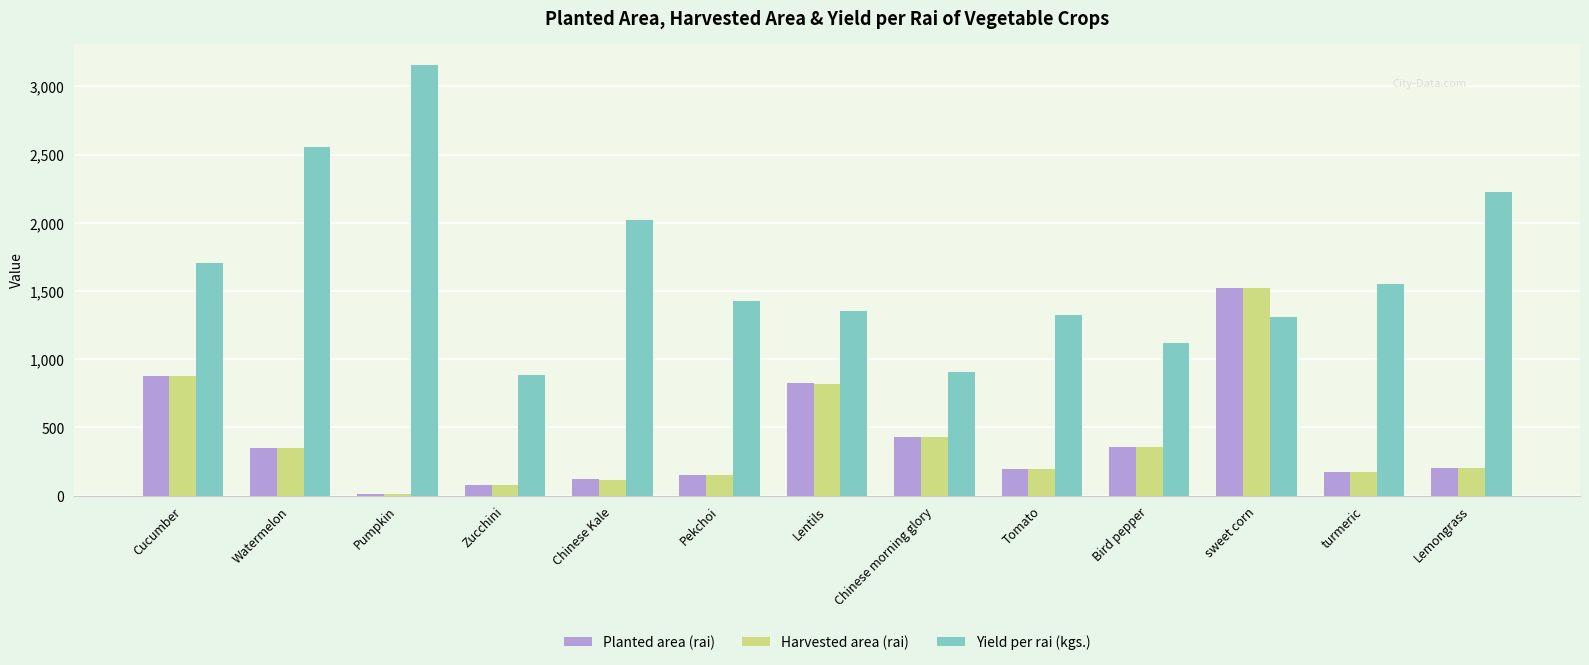

Which series has the largest range (max minus min)?

Yield per rai (kgs.)